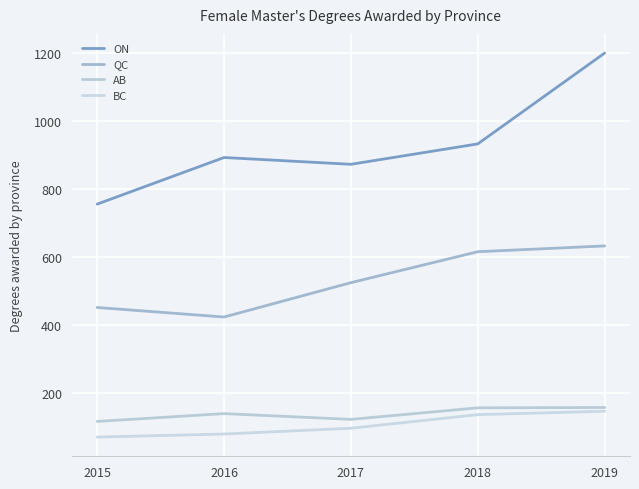

True or false: QC has more than 0 interior local peaks.

False